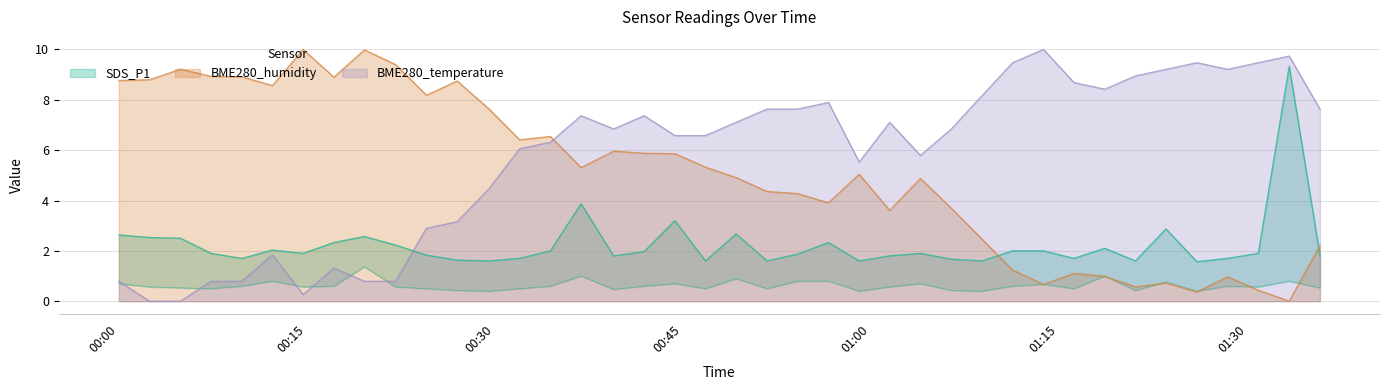

Read the BME280_humidity value at 2023/12/29 00:51:42.

4.4